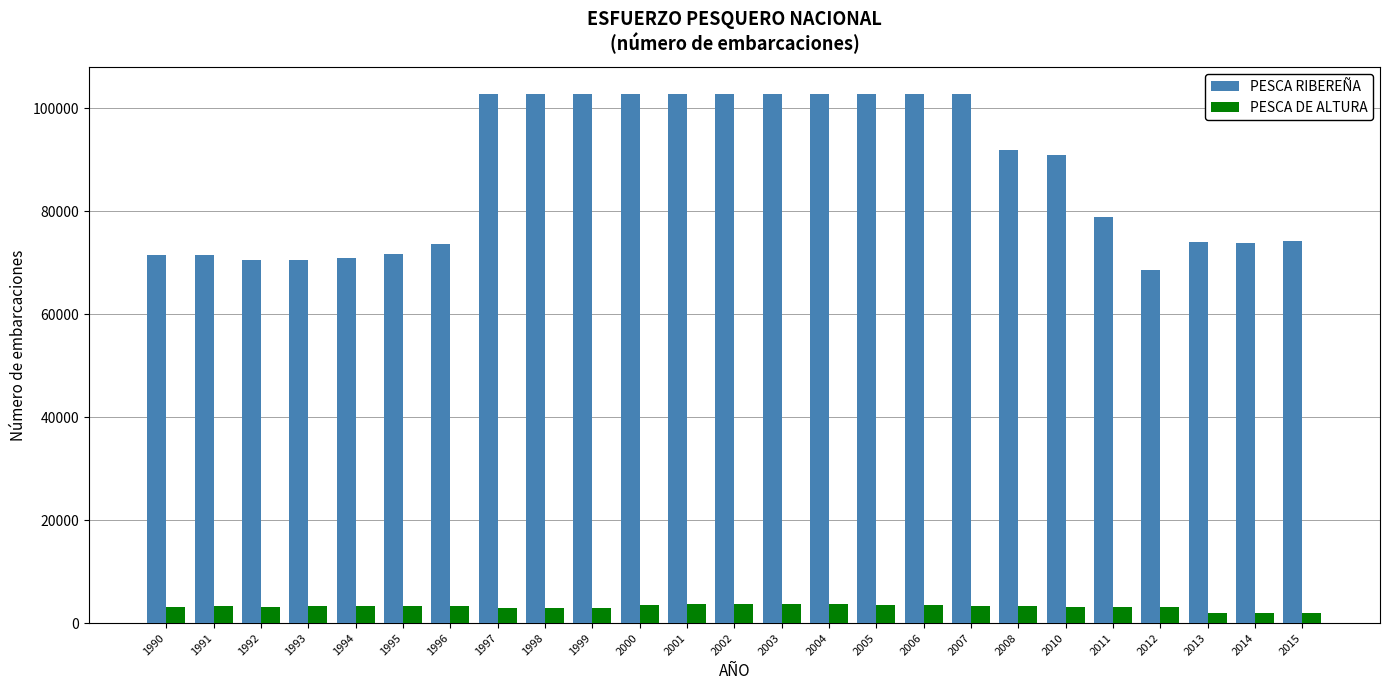

Which series has the largest total across all categories?

PESCA RIBEREÑA